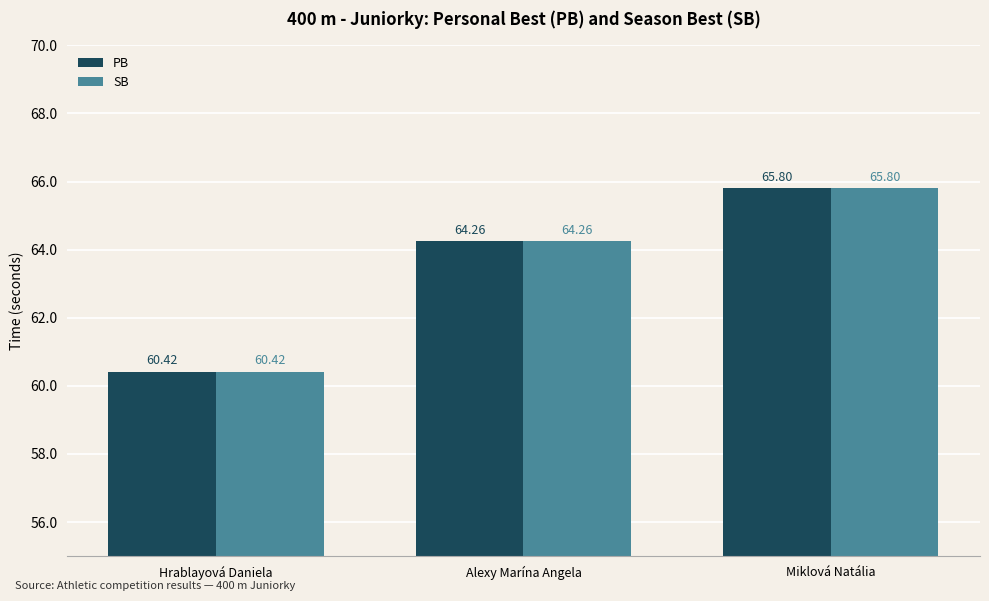

True or false: SB has a value of 86.1 at Miklová Natália.

False